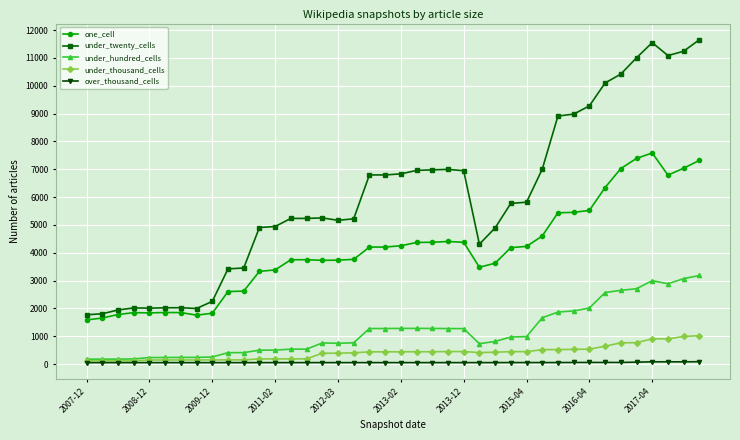

List the series in order of their peak value, lowest first.

over_thousand_cells, under_thousand_cells, under_hundred_cells, one_cell, under_twenty_cells